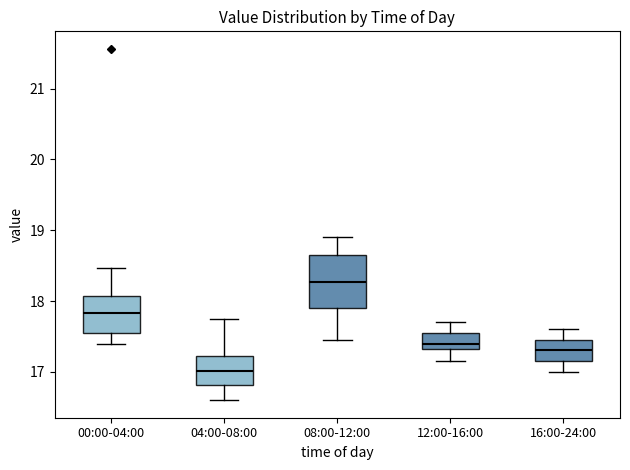

Which box is the tallest, from its lower edge to its upper edge?

08:00-12:00